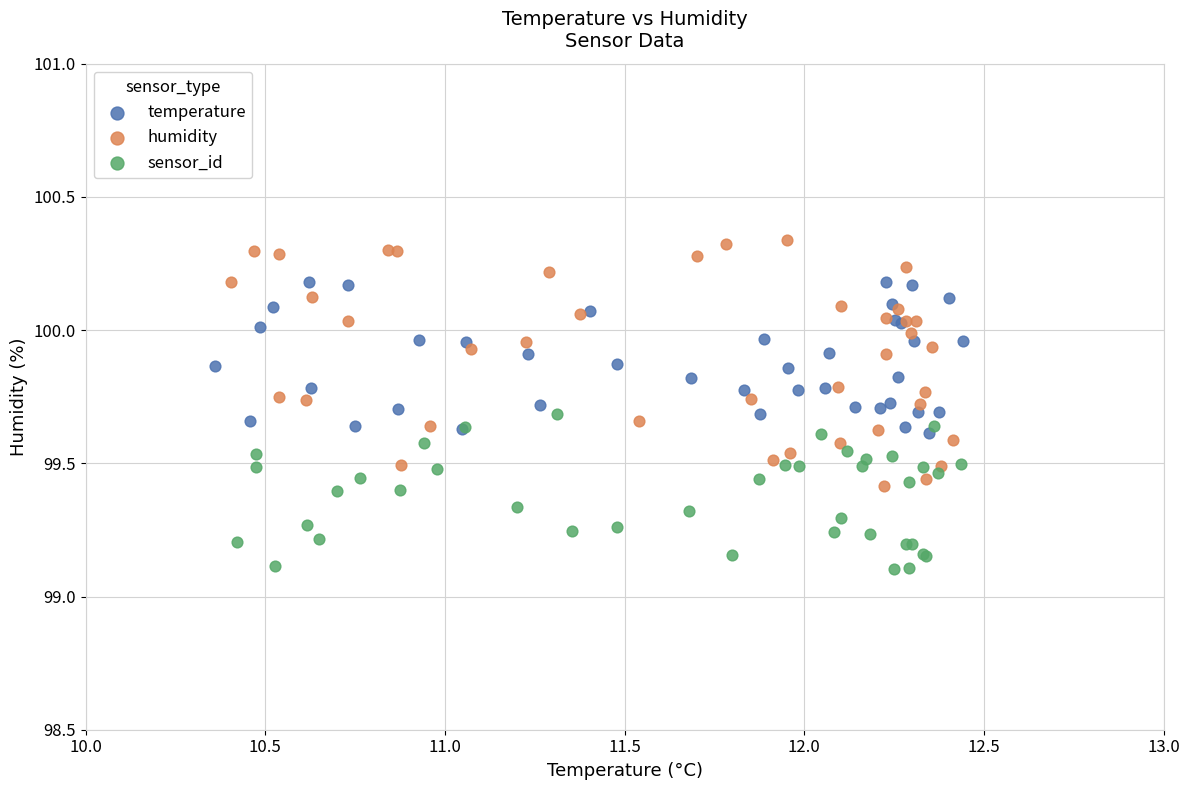

Which series has the widest spread of Y values?

humidity